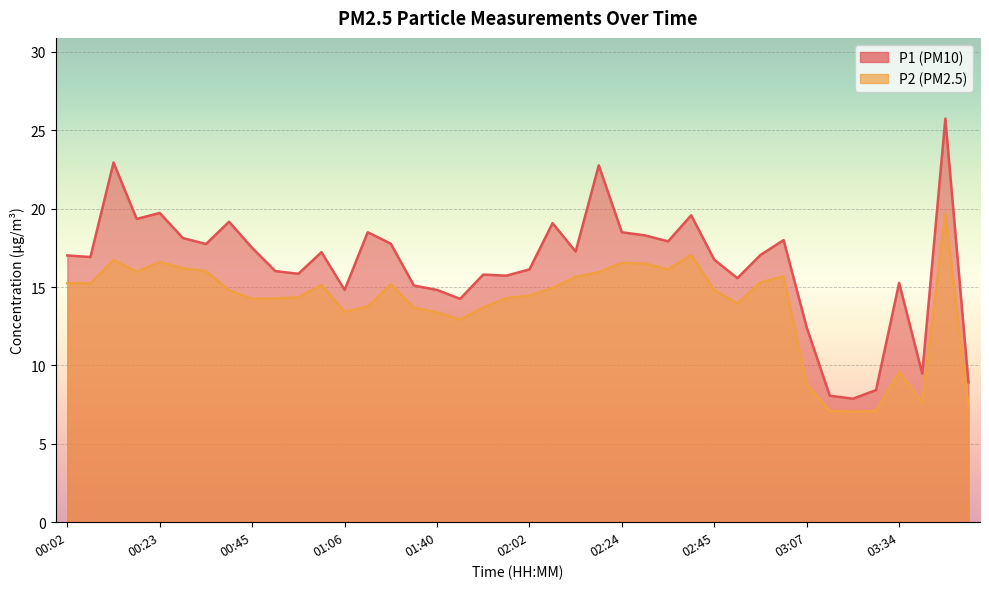

True or false: P2 and P1 cross at least once.

False